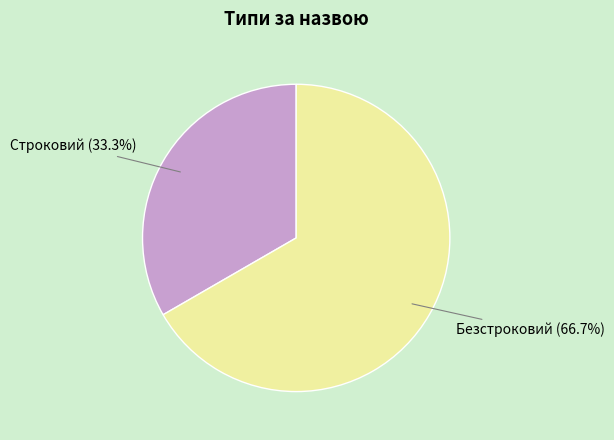

Is there a majority slice in this chart?

Yes